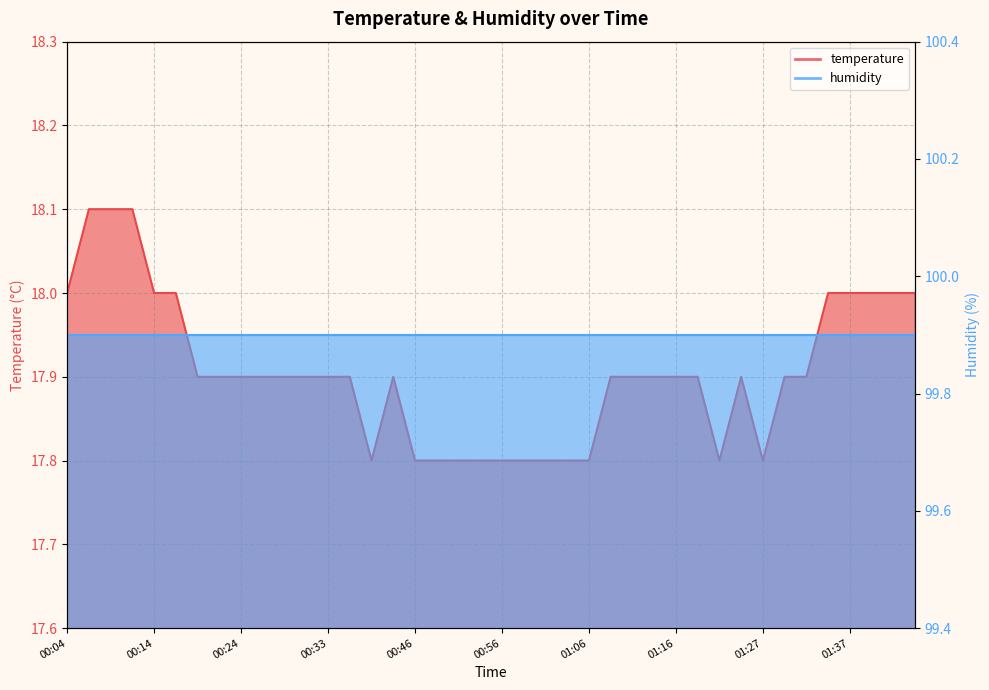

What value does the data have at 00:04?

18.0